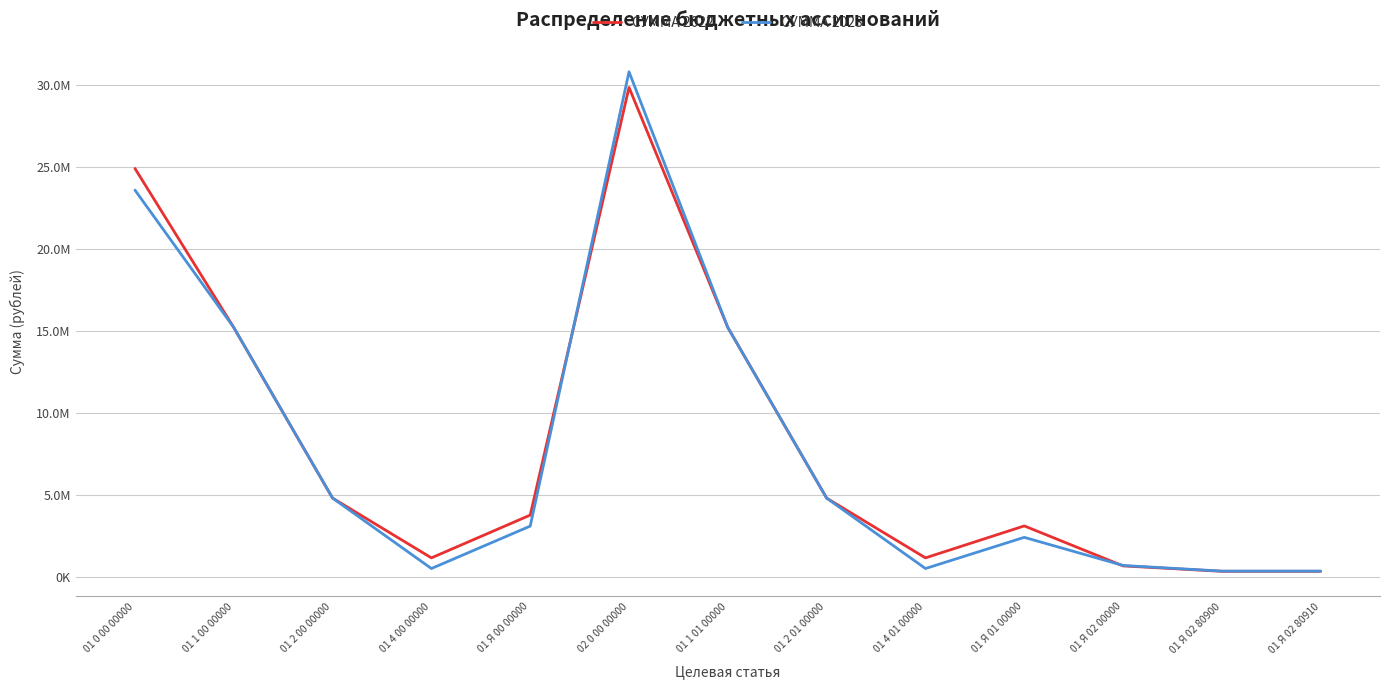

The value of СУММА 2023 at 01 2 01 00000 is 4795300. True or false?

True